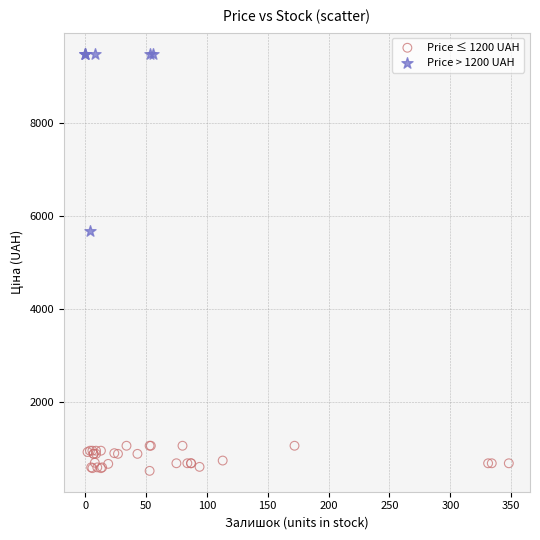

What are all the series names shown in the legend?

Price ≤ 1200 UAH, Price > 1200 UAH